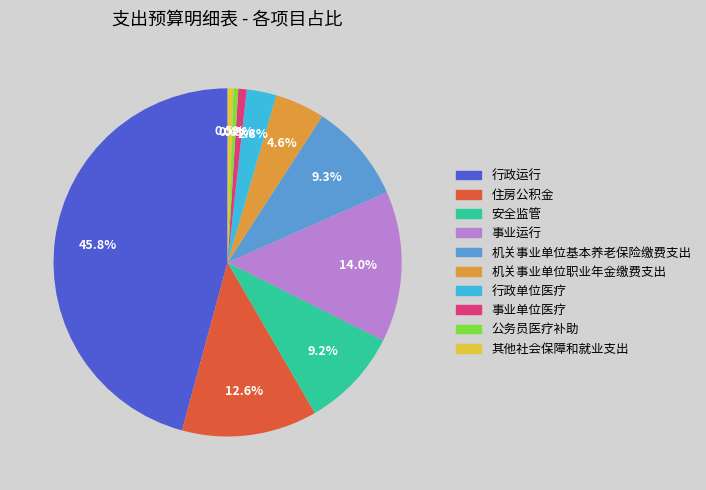

What is the ratio of the value at 行政单位医疗 to the value at 事业单位医疗?

3.6